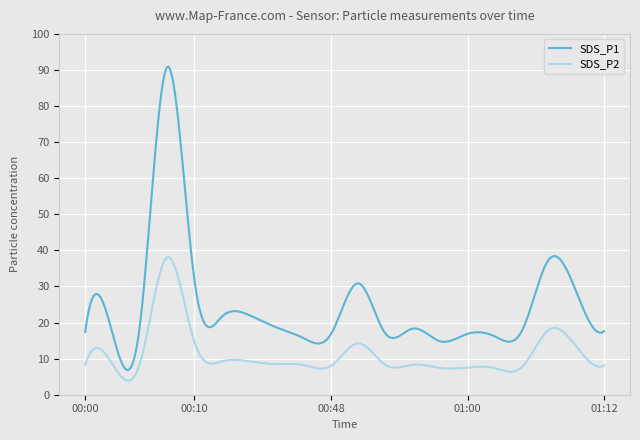

What is the lowest value of the SDS_P2 series?

3.9